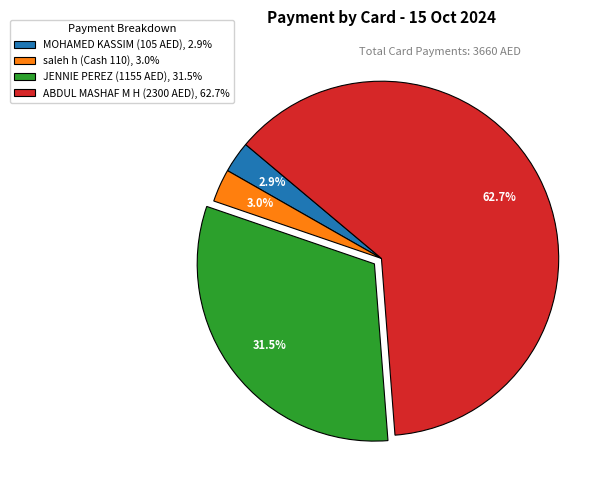

Between saleh h (Cash 110), 3.0% and JENNIE PEREZ (1155 AED), 31.5%, which is larger?

JENNIE PEREZ (1155 AED), 31.5%